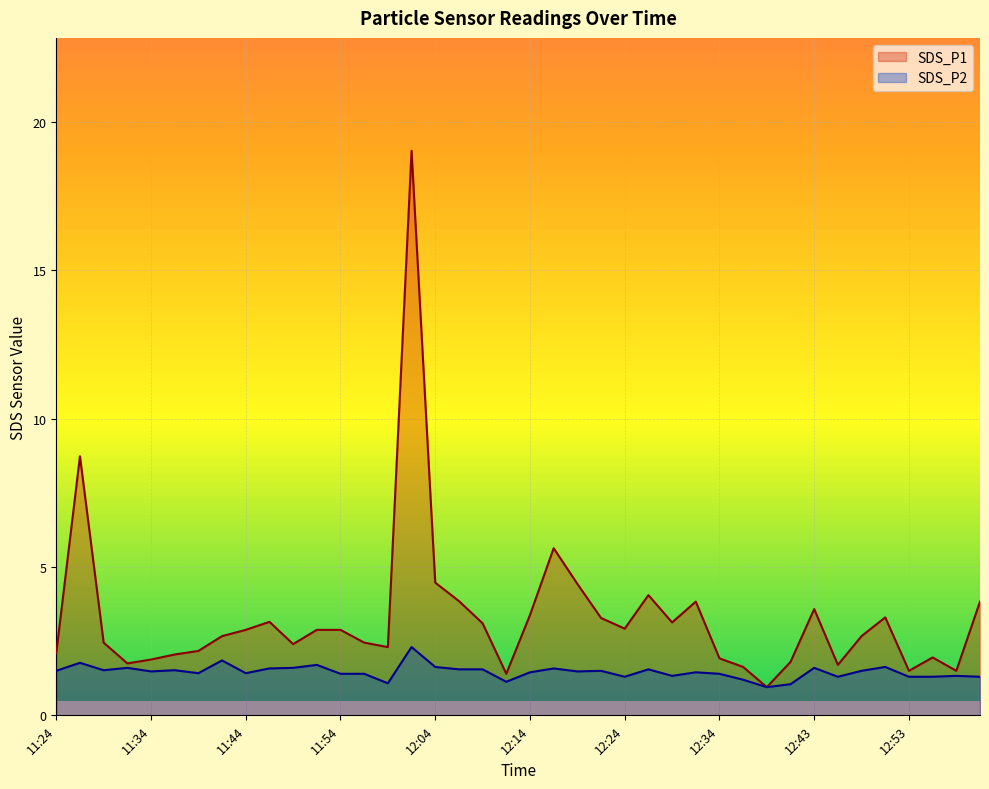

The value of SDS_P2 at 11:47 is 2.1. True or false?

False